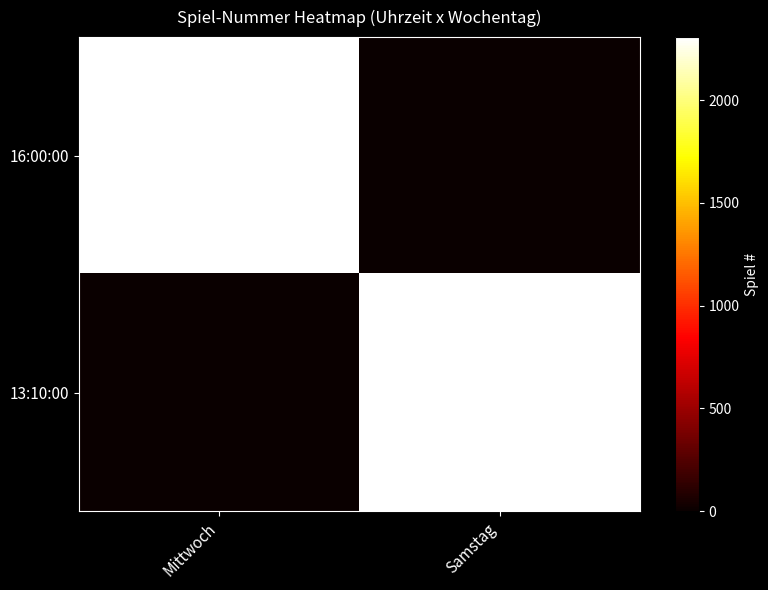

The value of 16:00:00 at Mittwoch is 976. True or false?

False